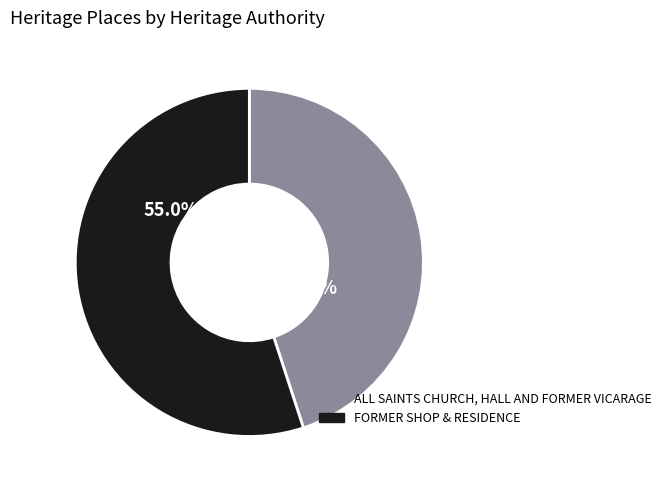

Combined, do FORMER SHOP & RESIDENCE and ALL SAINTS CHURCH, HALL AND FORMER VICARAGE account for over 50%?

Yes